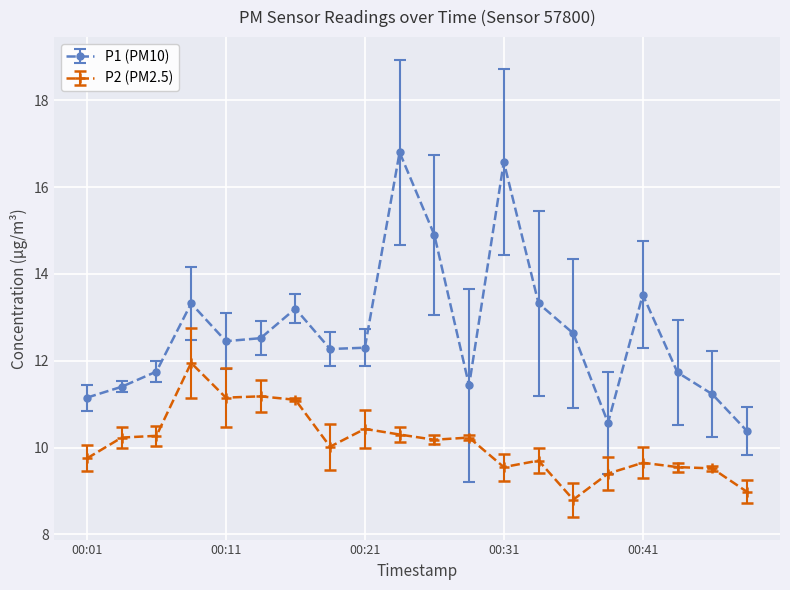

Which series has the largest range (max minus min)?

P1 (PM10)